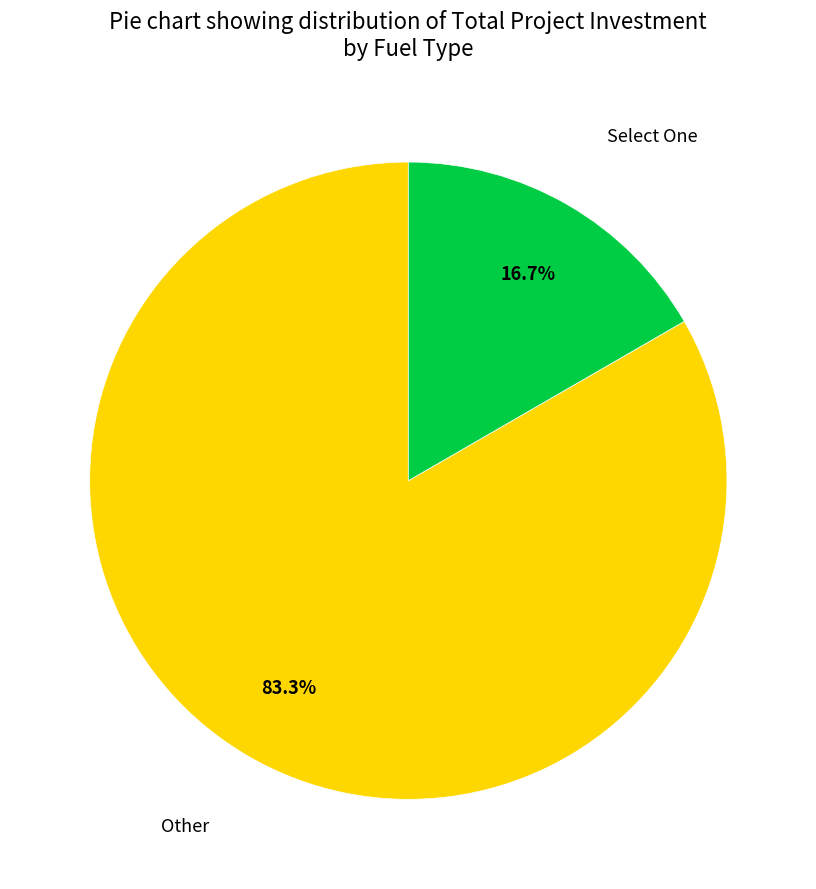

Do Other and Select One together represent more than half of the pie?

Yes